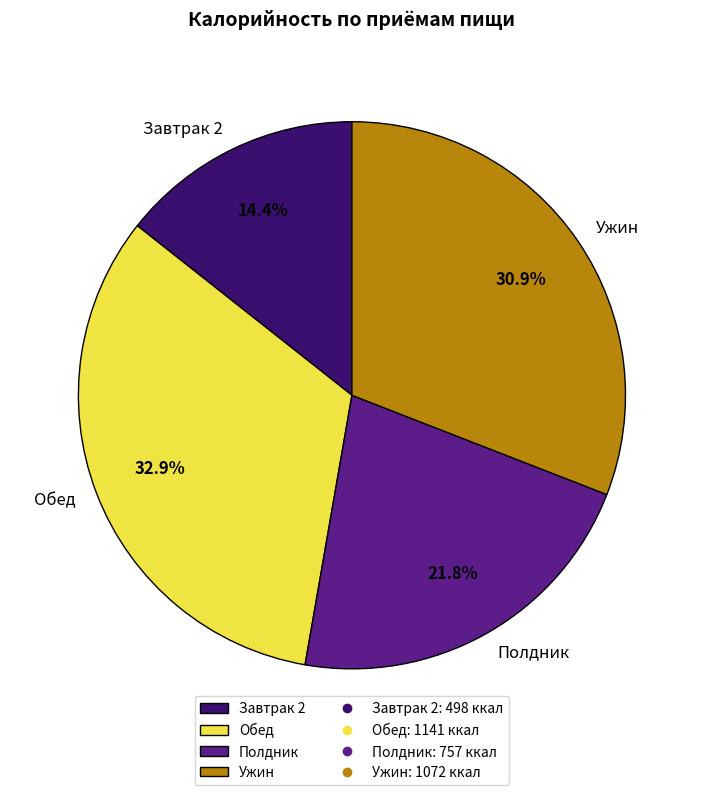

How many slices are in this pie chart?

4